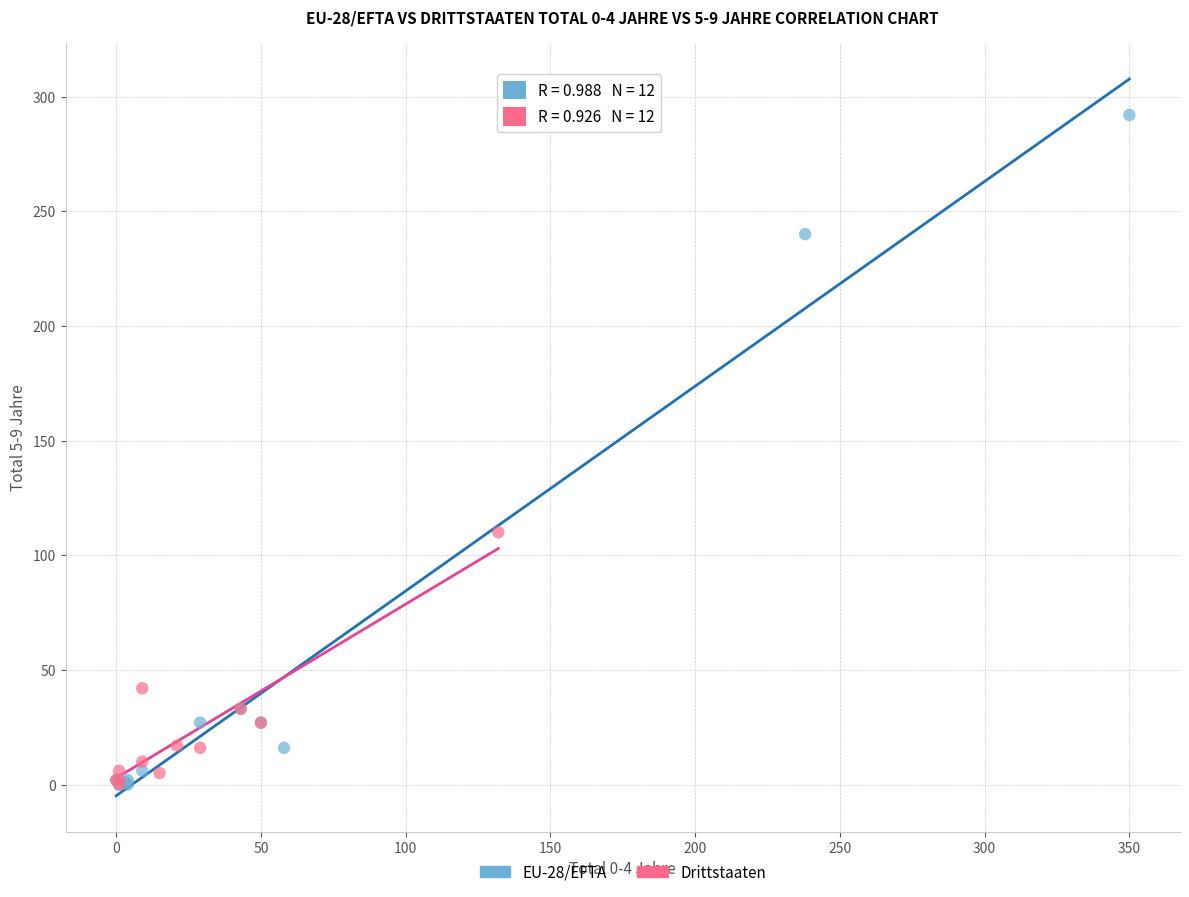

Which series has the largest Y range (max minus min)?

EU-28/EFTA